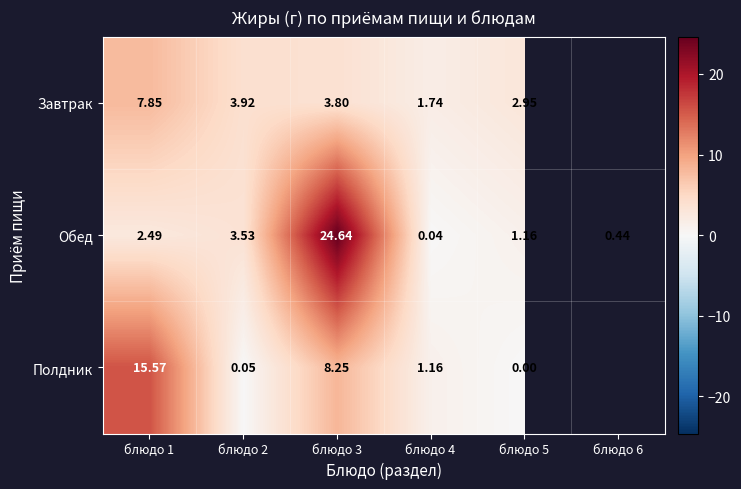

At блюдо 2, list the series in order from smallest to largest.

Полдник, Обед, Завтрак